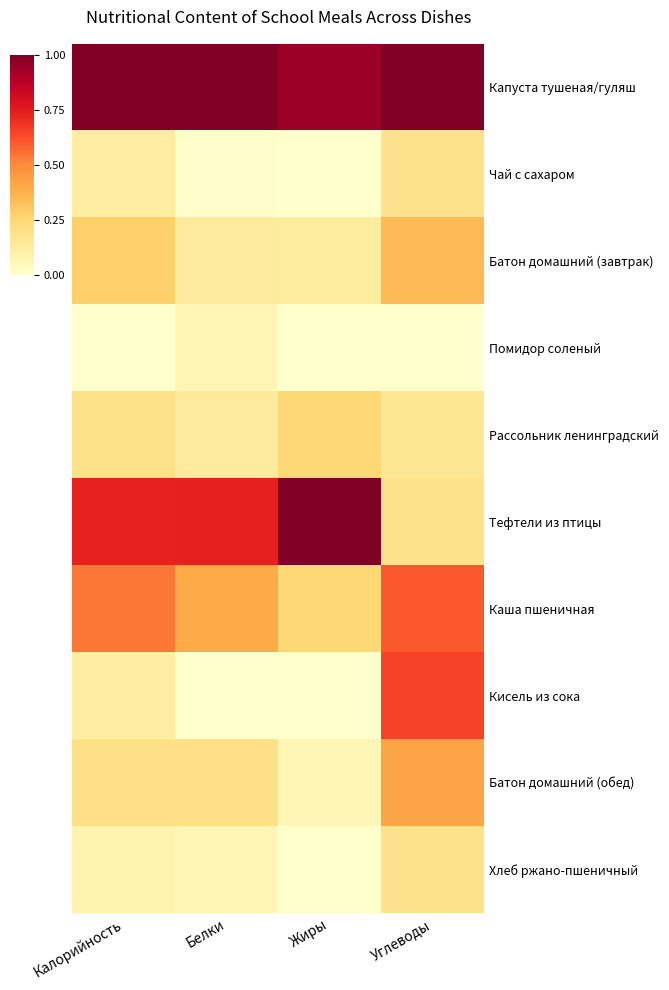

Reading left to right, list all the values displayed in this chart.

Капуста тушеная/гуляш: Калорийность=1.0	Белки=1.0	Жиры=0.9	Углеводы=1.0
Чай с сахаром: Калорийность=0.1	Белки=0.0	Жиры=0.0	Углеводы=0.2
Батон домашний (завтрак): Калорийность=0.3	Белки=0.1	Жиры=0.1	Углеводы=0.3
Помидор соленый: Калорийность=0.0	Белки=0.1	Жиры=0.0	Углеводы=0.0
Рассольник ленинградский: Калорийность=0.2	Белки=0.1	Жиры=0.2	Углеводы=0.2
Тефтели из птицы: Калорийность=0.7	Белки=0.7	Жиры=1.0	Углеводы=0.2
Каша пшеничная: Калорийность=0.5	Белки=0.4	Жиры=0.2	Углеводы=0.6
Кисель из сока: Калорийность=0.1	Белки=0.0	Жиры=0.0	Углеводы=0.7
Батон домашний (обед): Калорийность=0.2	Белки=0.2	Жиры=0.1	Углеводы=0.4
Хлеб ржано-пшеничный: Калорийность=0.1	Белки=0.1	Жиры=0.0	Углеводы=0.2